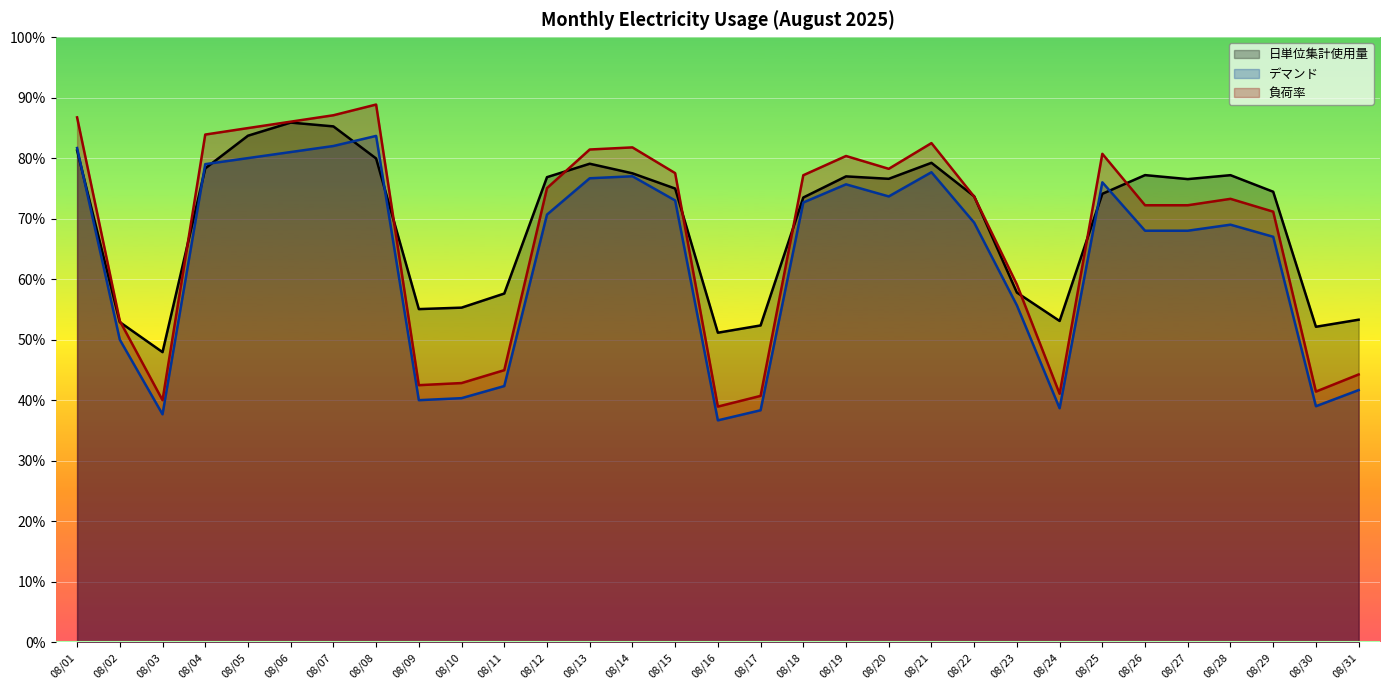

Reading left to right, transcribe all the data shown in this chart.

日単位集計使用量: 81.3	52.9	47.9	78.3	83.7	85.9	85.2	79.9	55.0	55.3	57.6	76.8	79.1	77.5	75.0	51.1	52.3	73.5	77.0	76.6	79.2	73.7	57.8	53.1	74.1	77.2	76.5	77.2	74.4	52.1	53.3
デマンド: 81.7	50.0	37.7	79.0	80.0	81.0	82.0	83.7	40.0	40.3	42.3	70.7	76.7	77.0	73.0	36.7	38.3	72.7	75.7	73.7	77.7	69.3	55.7	38.7	76.0	68.0	68.0	69.0	67.0	39.0	41.7
負荷率: 86.7	53.1	40.0	83.9	85.0	86.0	87.1	88.8	42.5	42.8	45.0	75.0	81.4	81.8	77.5	38.9	40.7	77.2	80.3	78.2	82.5	73.6	59.1	41.1	80.7	72.2	72.2	73.3	71.2	41.4	44.2